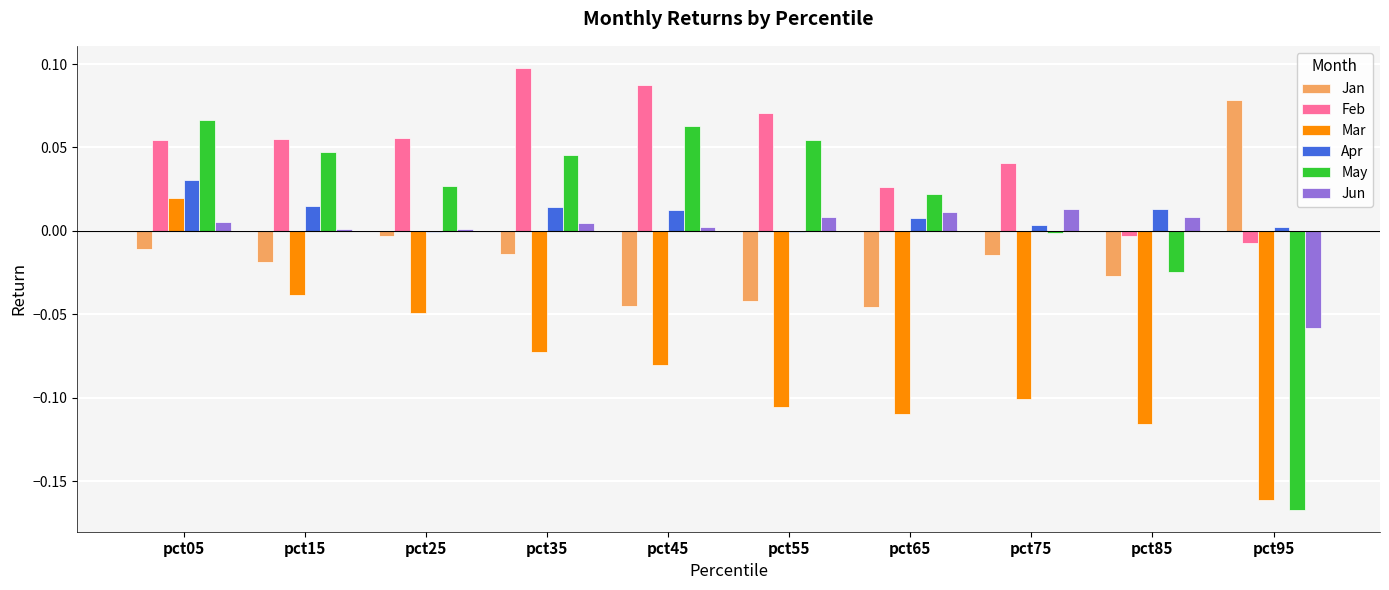

Which series changed the most between pct25 and pct55?

Mar